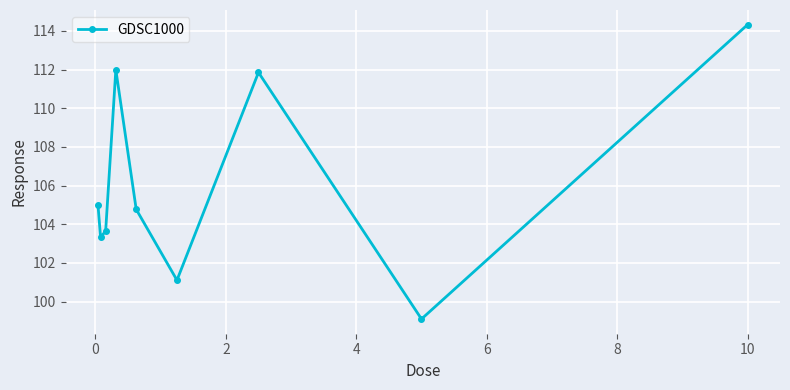

What is the minimum value shown in the chart?

99.1